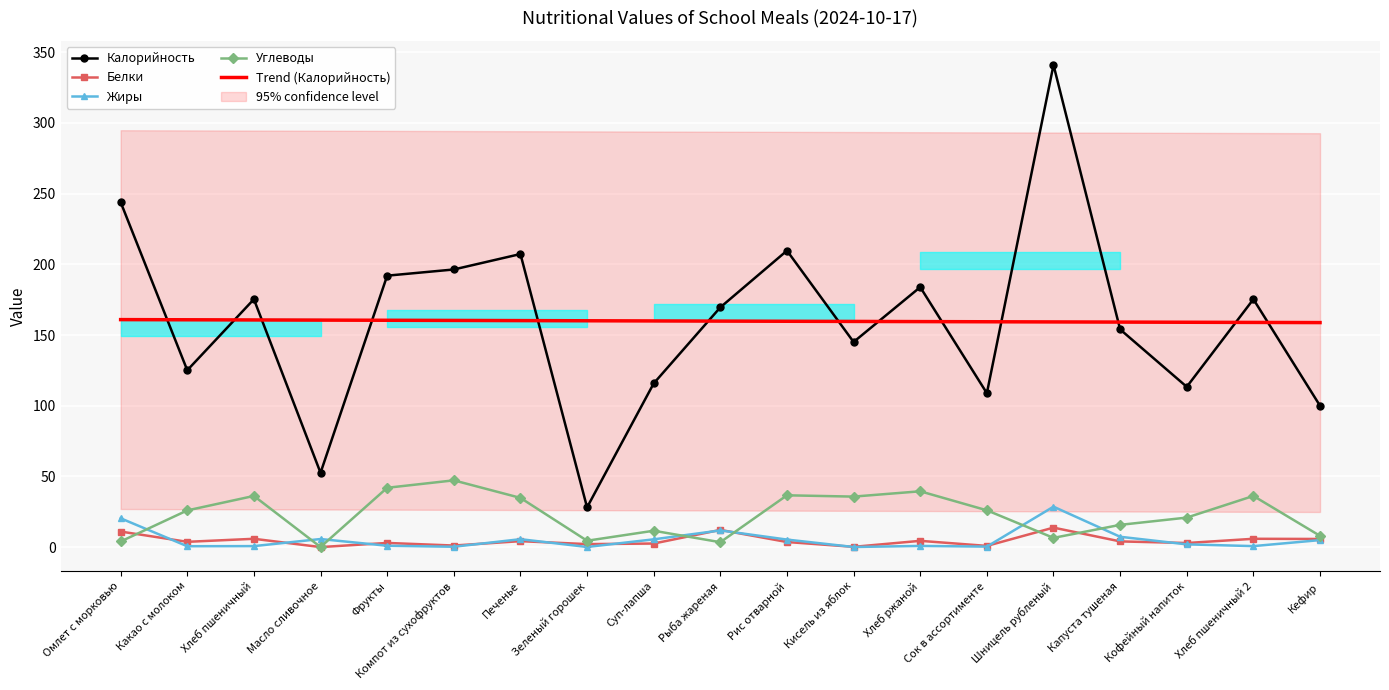

At which label does Углеводы reach its peak?

Компот из сухофруктов